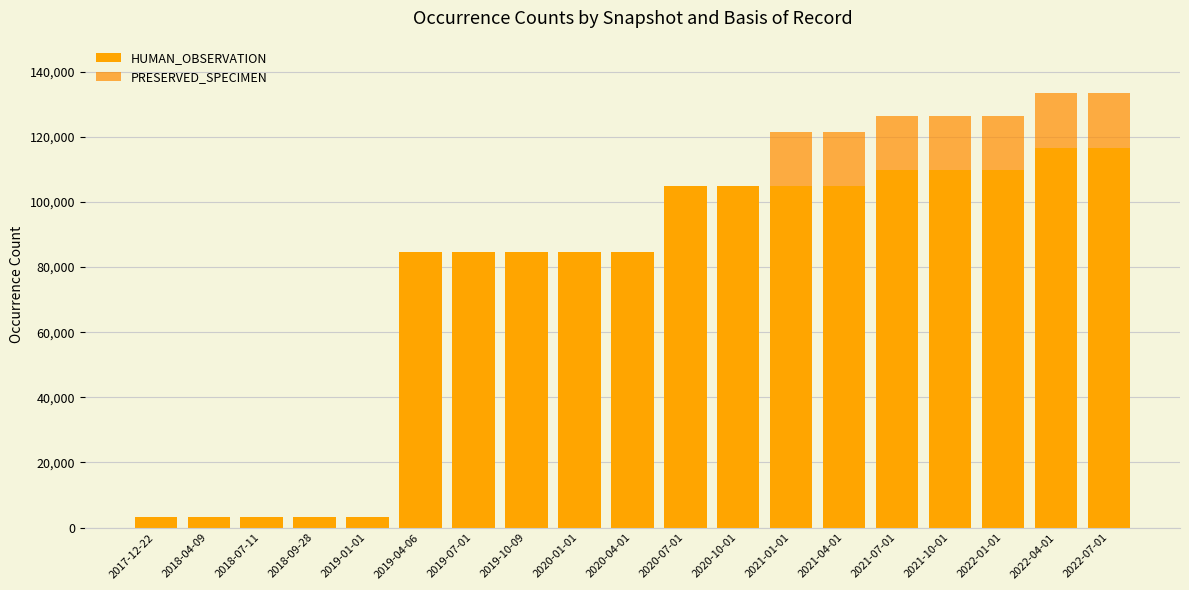

What is the value of the HUMAN_OBSERVATION bar at the 3rd from the left?

3186